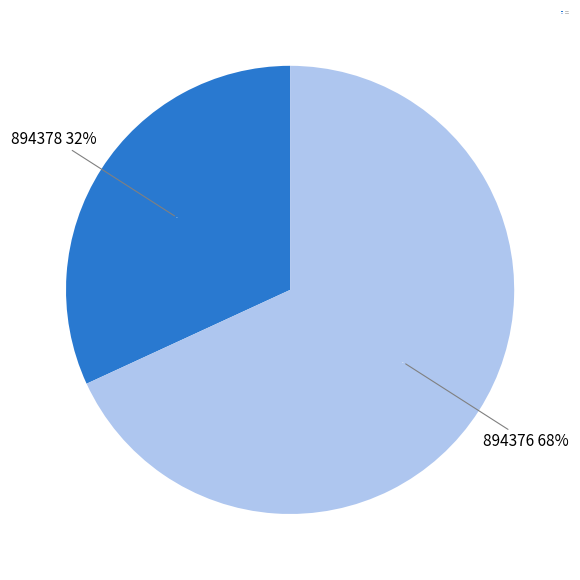

To the nearest percent, what is the difference between the largest and smallest slice percentages?

36%